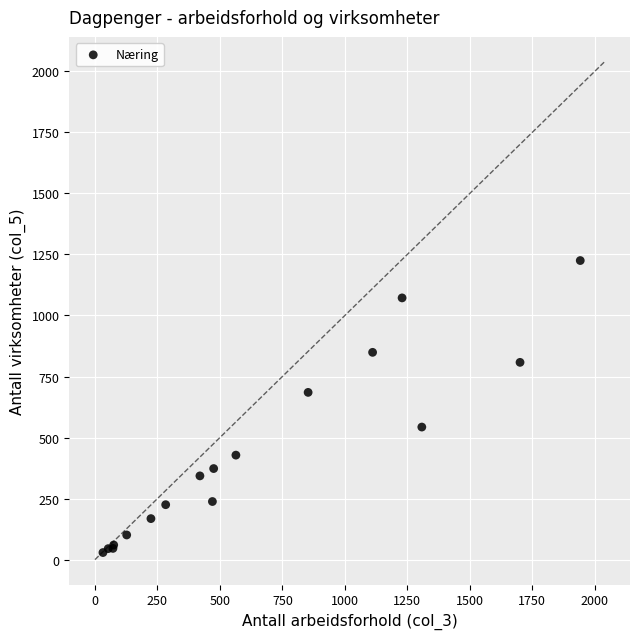

What Y value in the scatter plot is closest to 627?

685